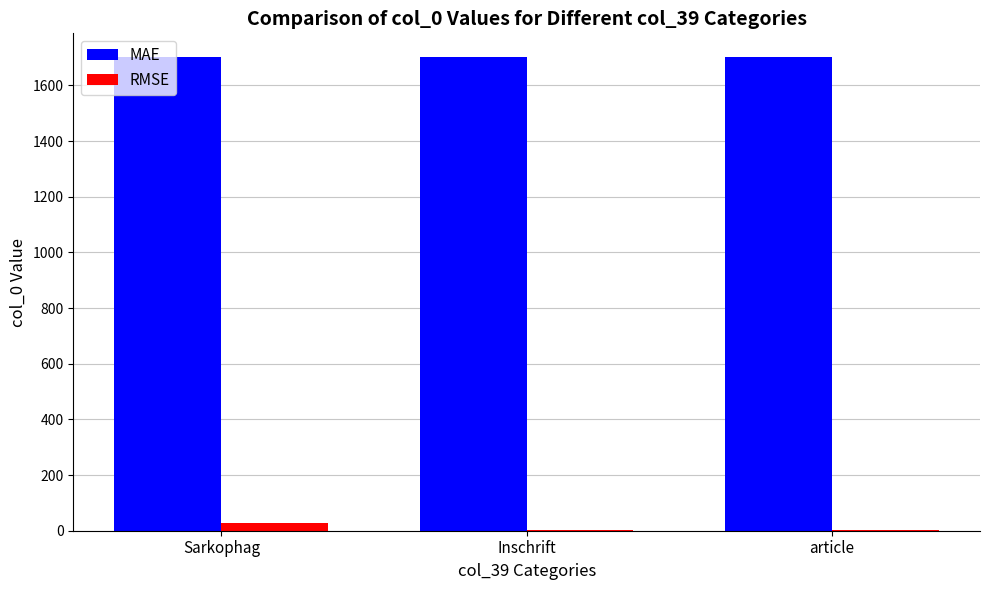

What is the spread (max minus min) of values at Sarkophag?

1674